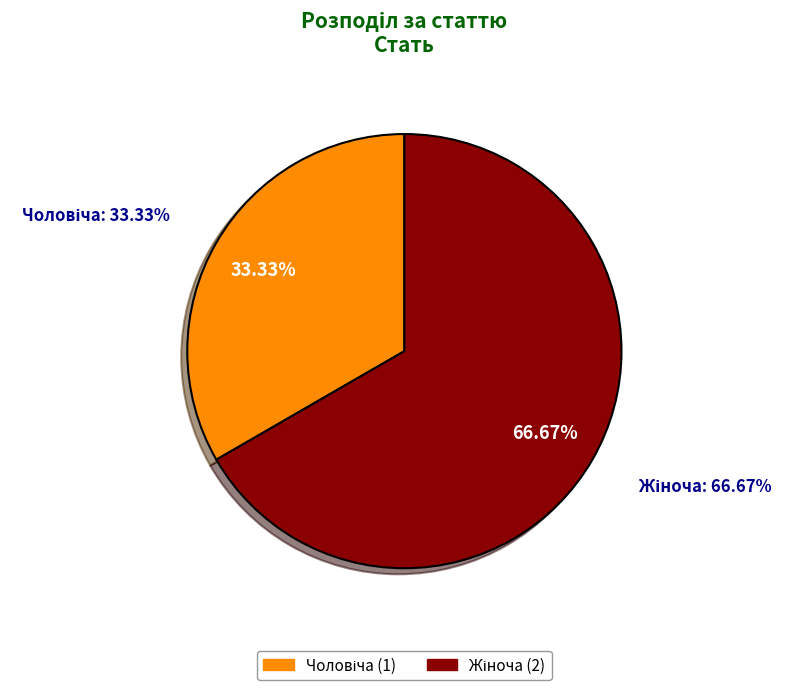

Does Чоловіча represent more than half of the total?

No